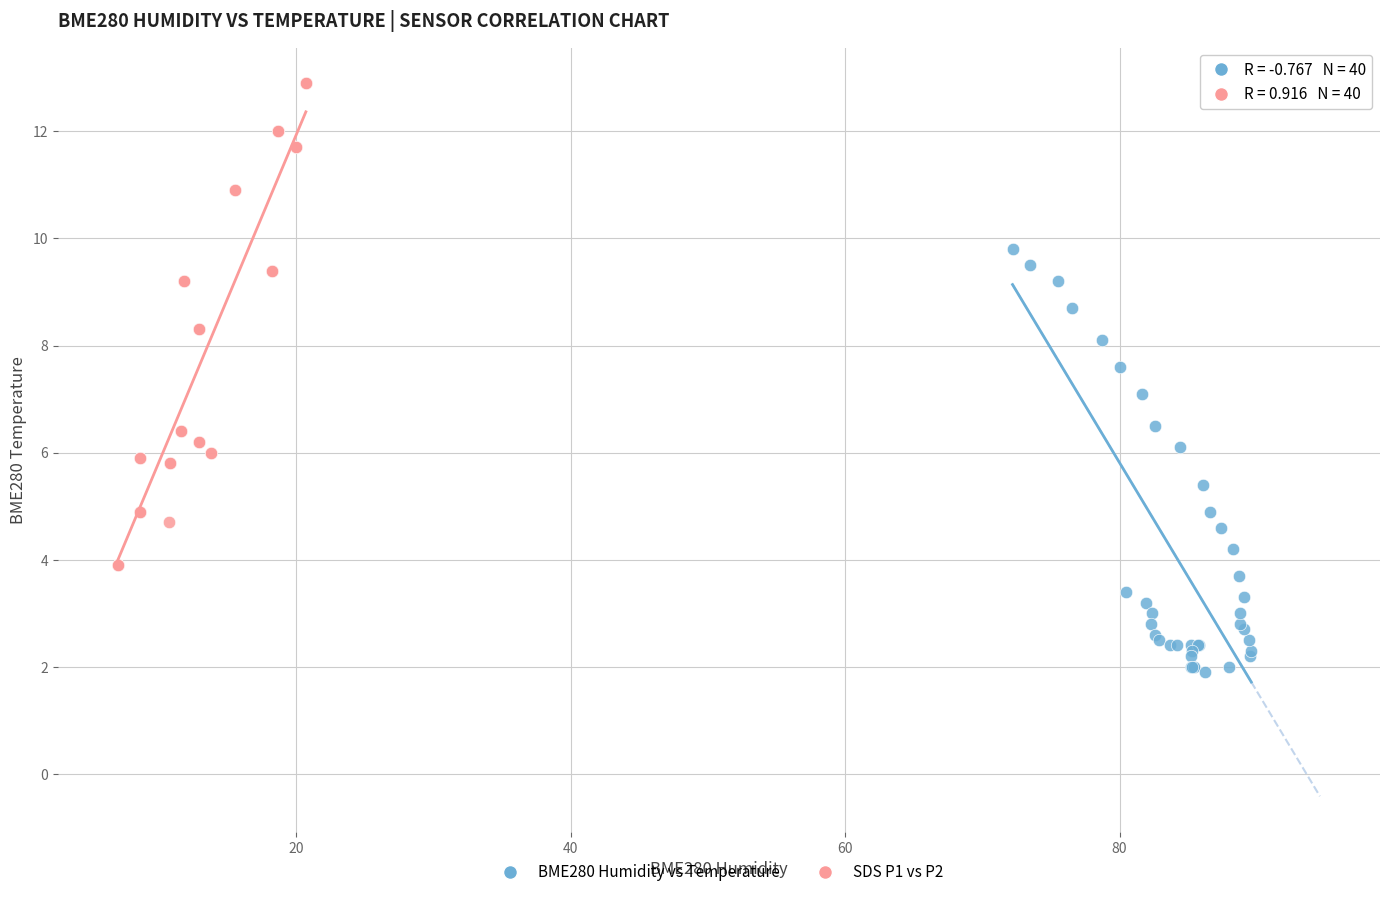

What are all the series names shown in the legend?

BME280 Humidity vs Temperature, SDS P1 vs P2